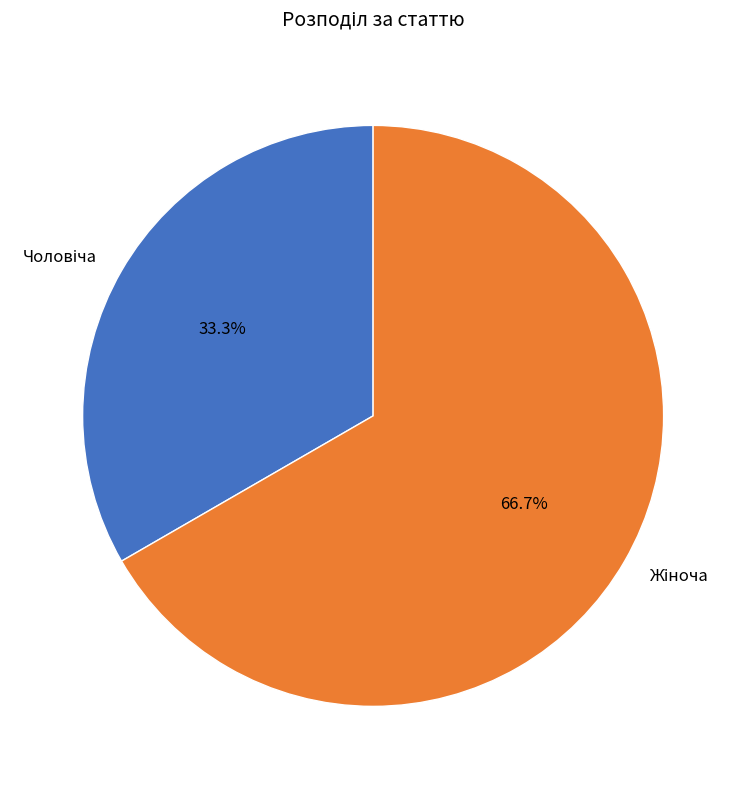

How many slices are in this pie chart?

2